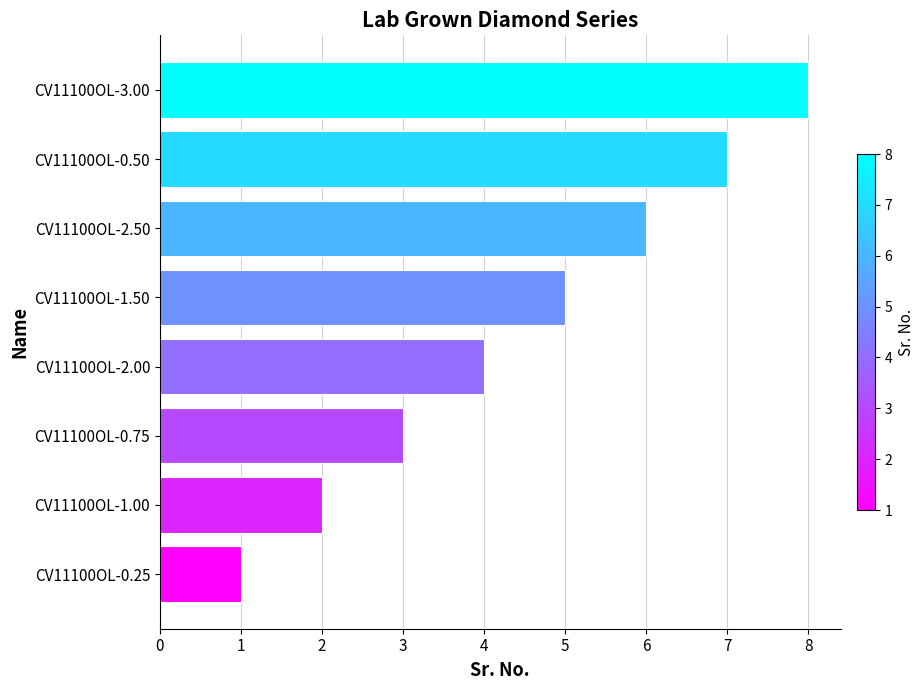

How many values are between 3 and 7?

5